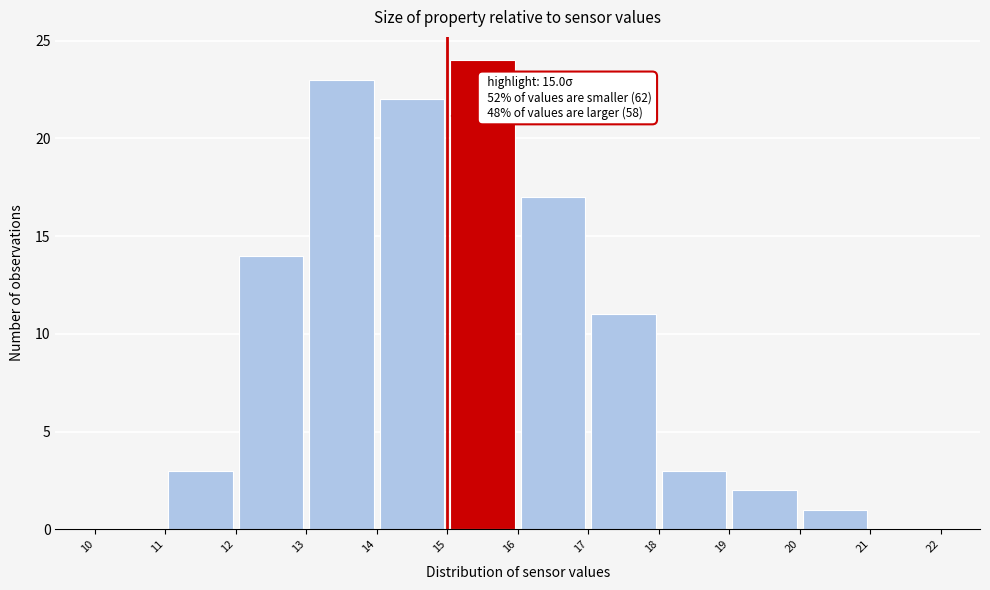

Over which range of the x-axis is the bar tallest?

15 to 16